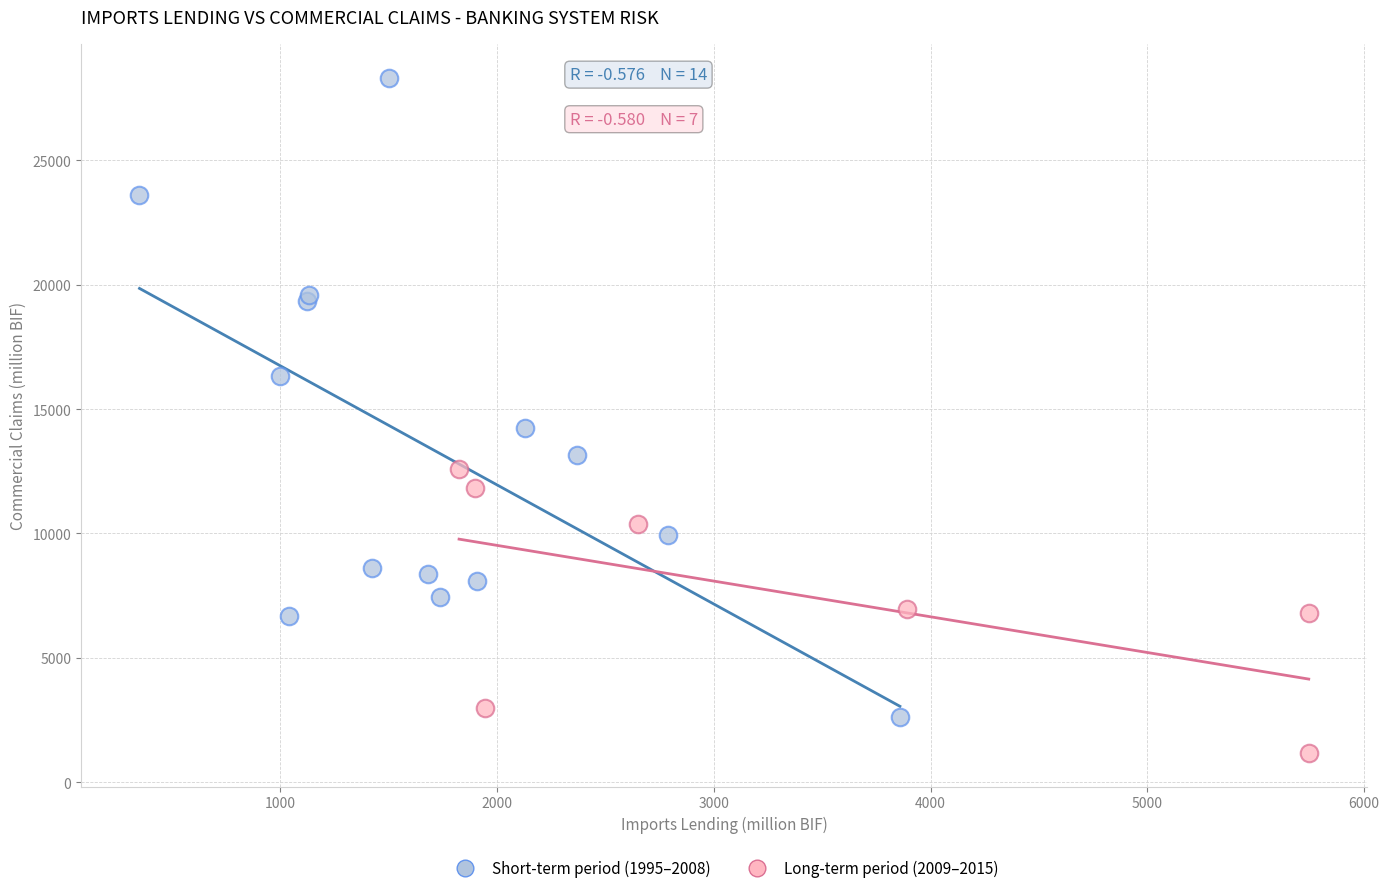

Which series has the widest spread of Y values?

Short-term period (1995–2008)